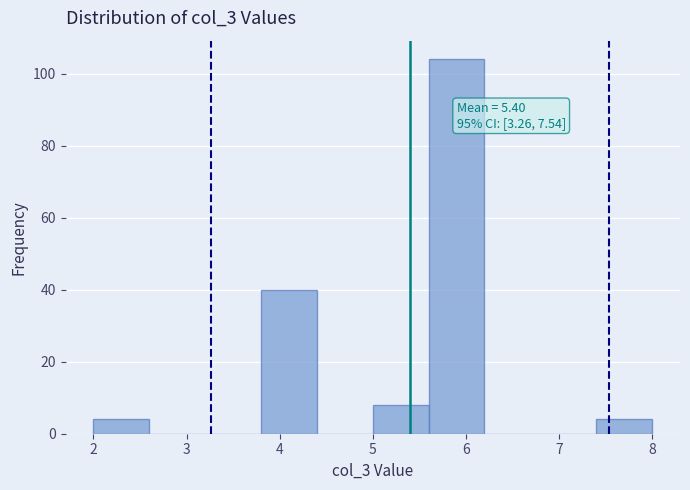

Over which range of the x-axis is the bar tallest?

5.6 to 6.2